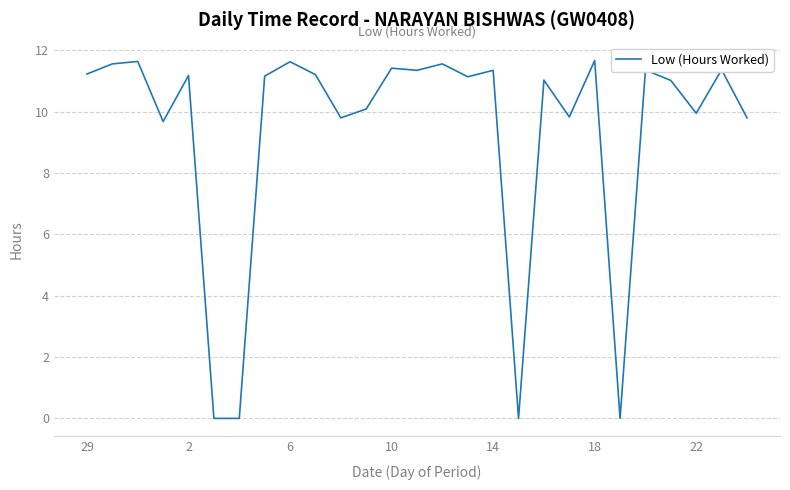

What is the difference between the second highest and second lowest values?

11.6